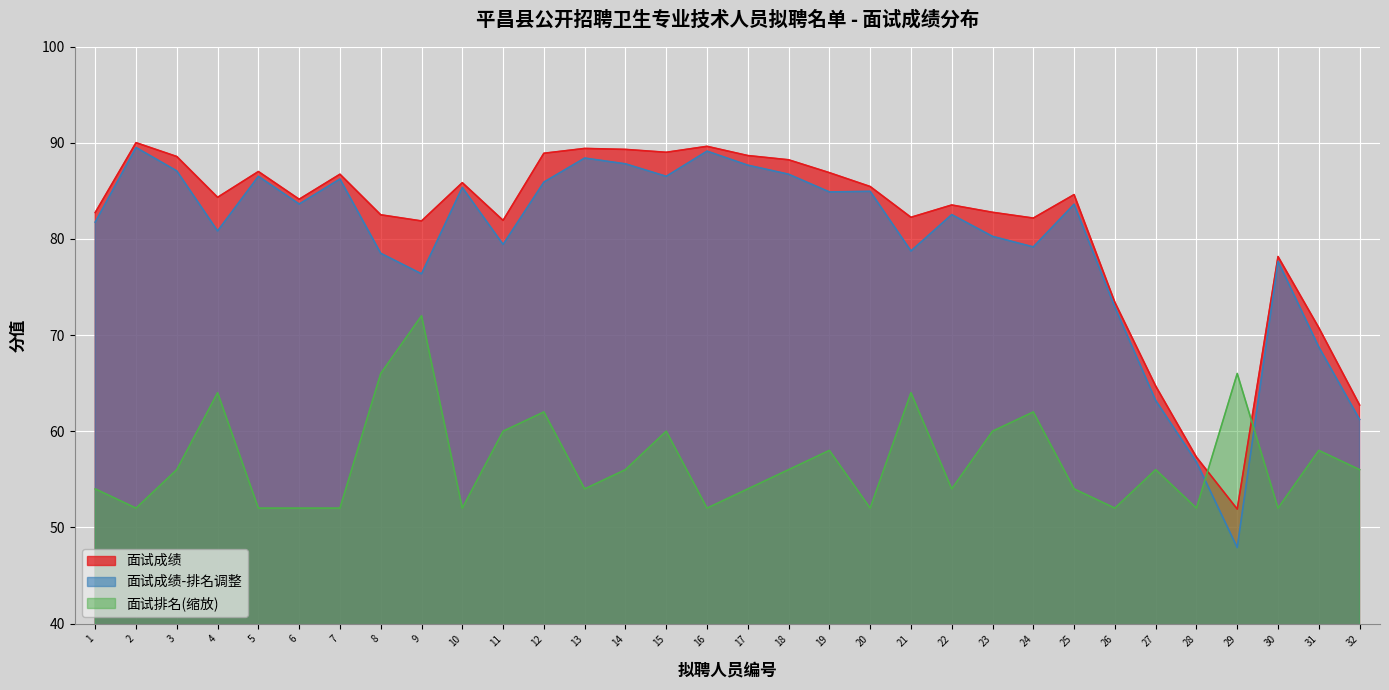

Which series changed the most between 3 and 28?

面试成绩